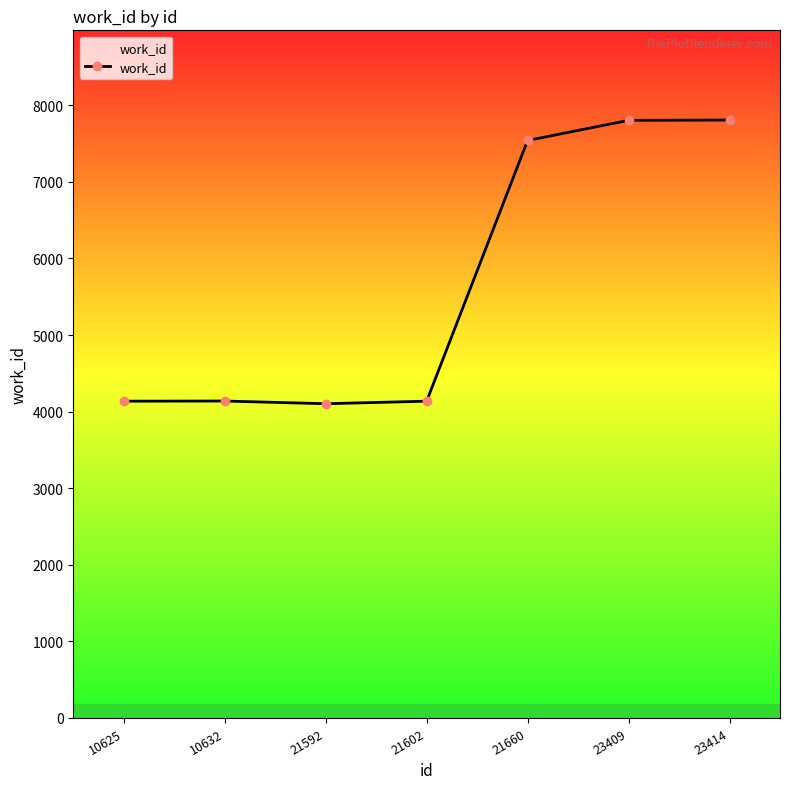

What is the sum of all values?

39663